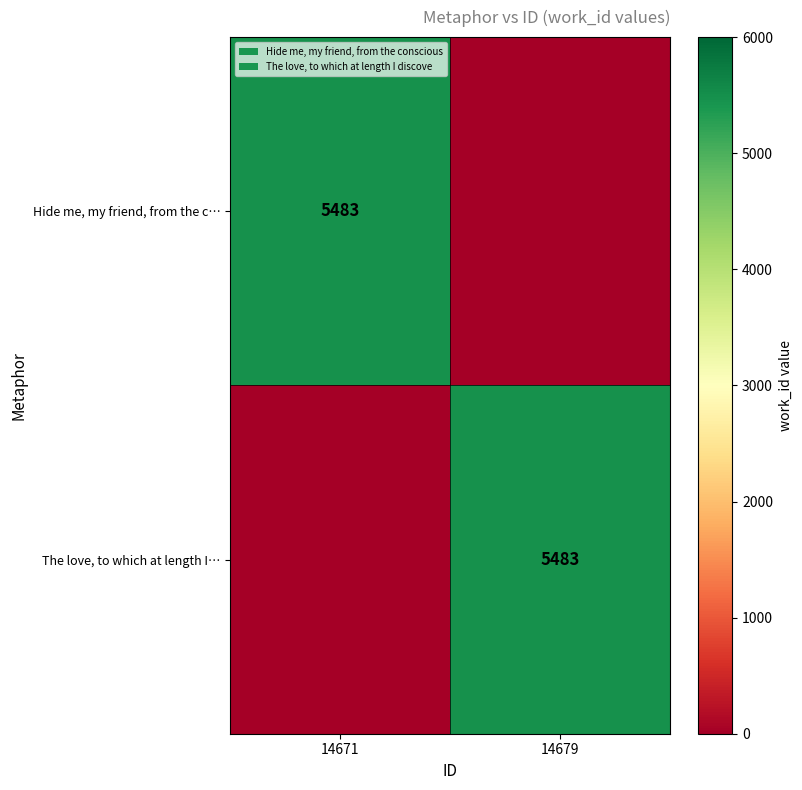

Is it true that Hide me, my friend, from the c… equals 5483 at 14671?

True